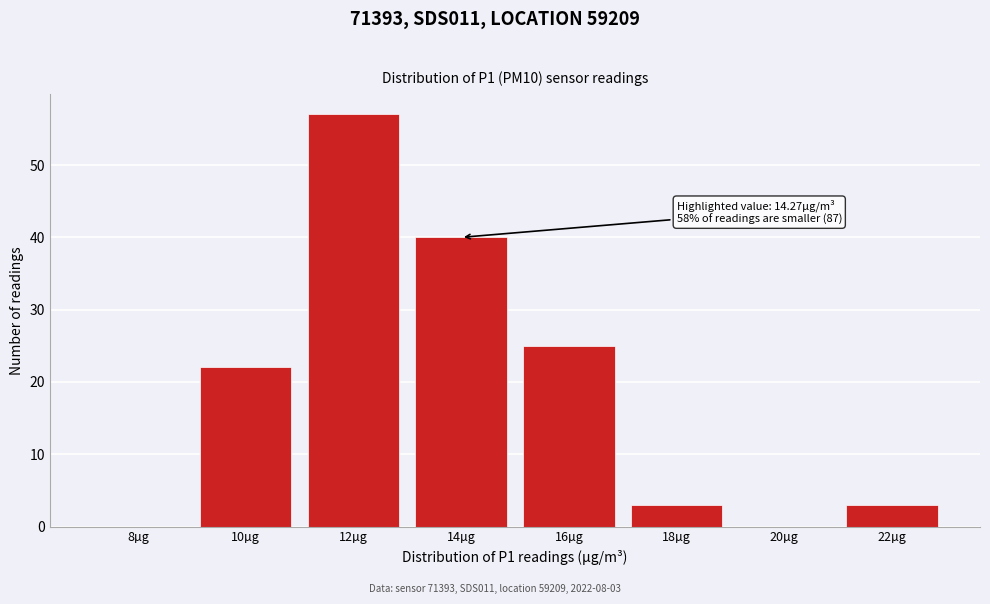

Reading left to right, extract all data points from this chart.

8µg=0	10µg=22	12µg=57	14µg=40	16µg=25	18µg=3	20µg=0	22µg=3